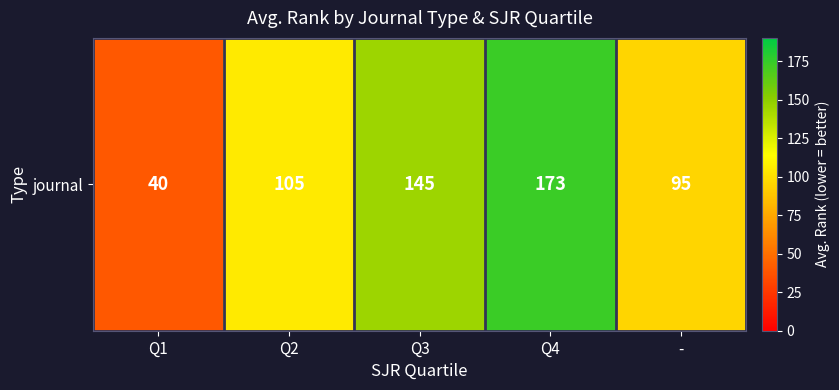

What is the minimum value shown in the chart?

40